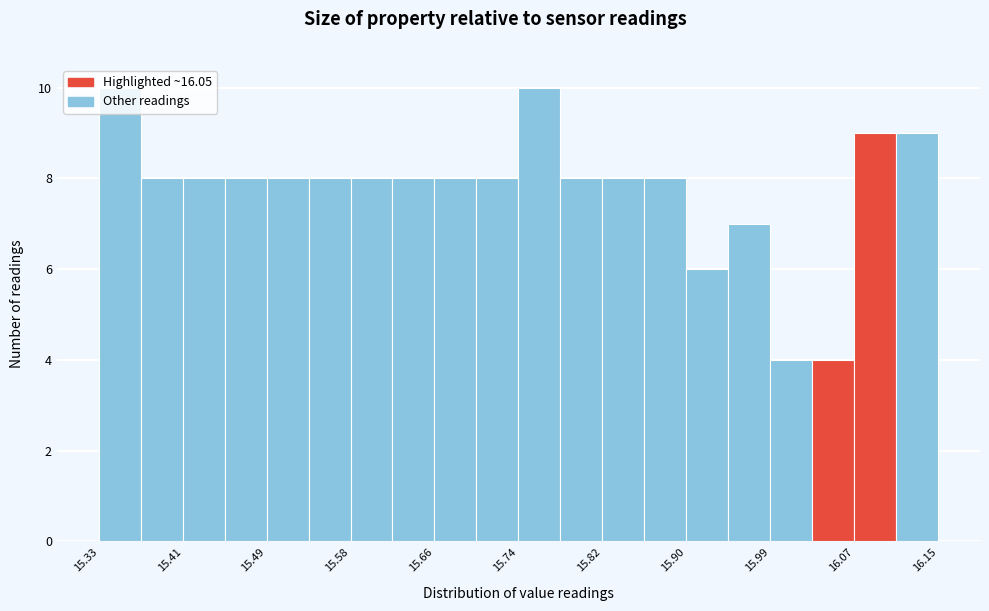

Reading left to right, list every bar in this chart as the range it spans on the x-axis followed by its height. Neither the bar edges nor the heights are printed on the chart, so give them approximately, as read against the axes.

15.330 to 15.371: 10
15.371 to 15.412: 8
15.412 to 15.453: 8
15.453 to 15.494: 8
15.494 to 15.535: 8
15.535 to 15.576: 8
15.576 to 15.617: 8
15.617 to 15.658: 8
15.658 to 15.699: 8
15.699 to 15.740: 8
15.740 to 15.781: 10
15.781 to 15.822: 8
15.822 to 15.863: 8
15.863 to 15.904: 8
15.904 to 15.945: 6
15.945 to 15.986: 7
15.986 to 16.027: 4
16.027 to 16.068: 4
16.068 to 16.109: 9
16.109 to 16.150: 9